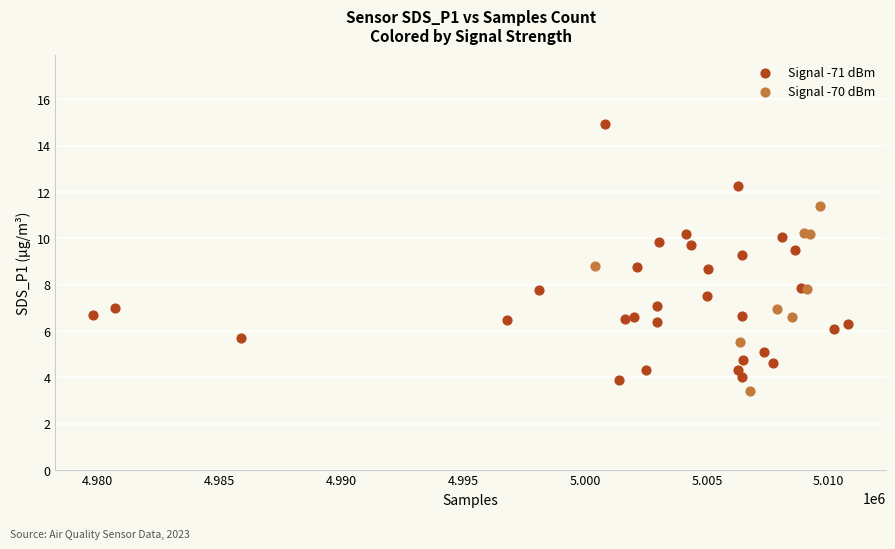

Which series has the largest Y range (max minus min)?

Signal -71 dBm